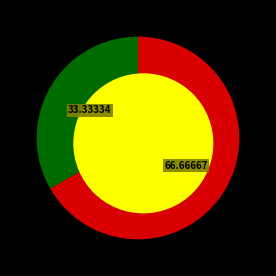

To the nearest percent, what percentage of the pie is Чоловіча?

33%